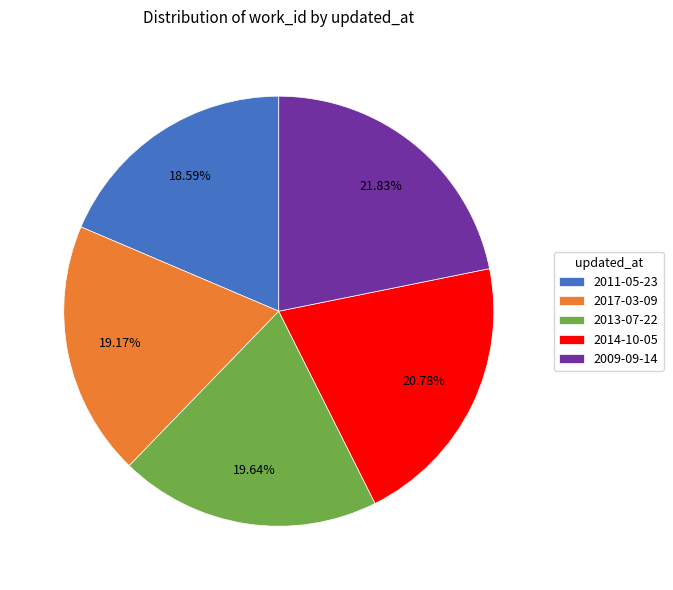

Is there any slice that represents more than half of the pie?

No